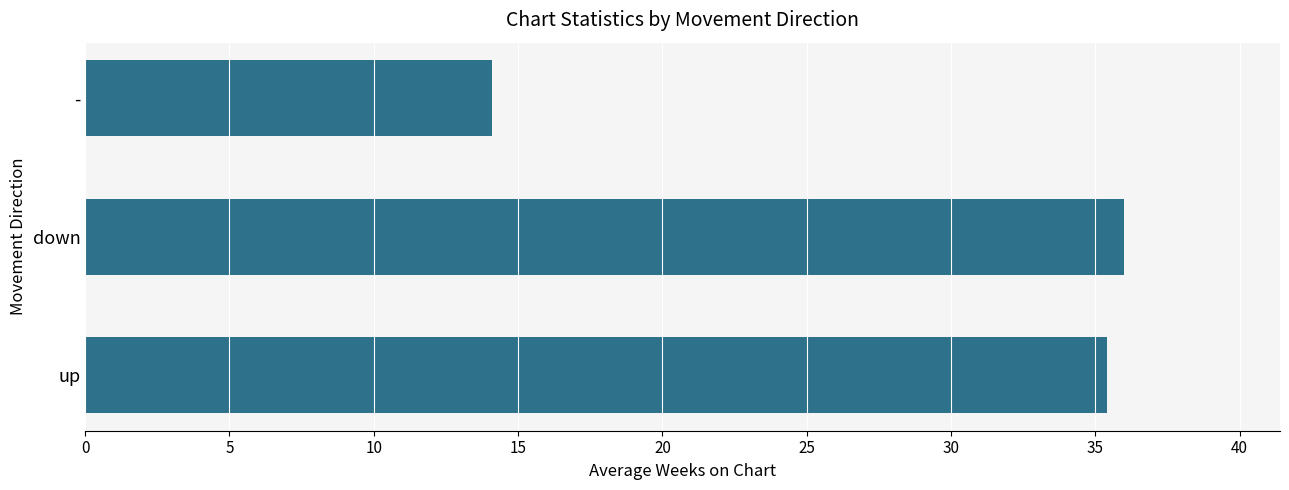

What is the sum of all values?

85.5